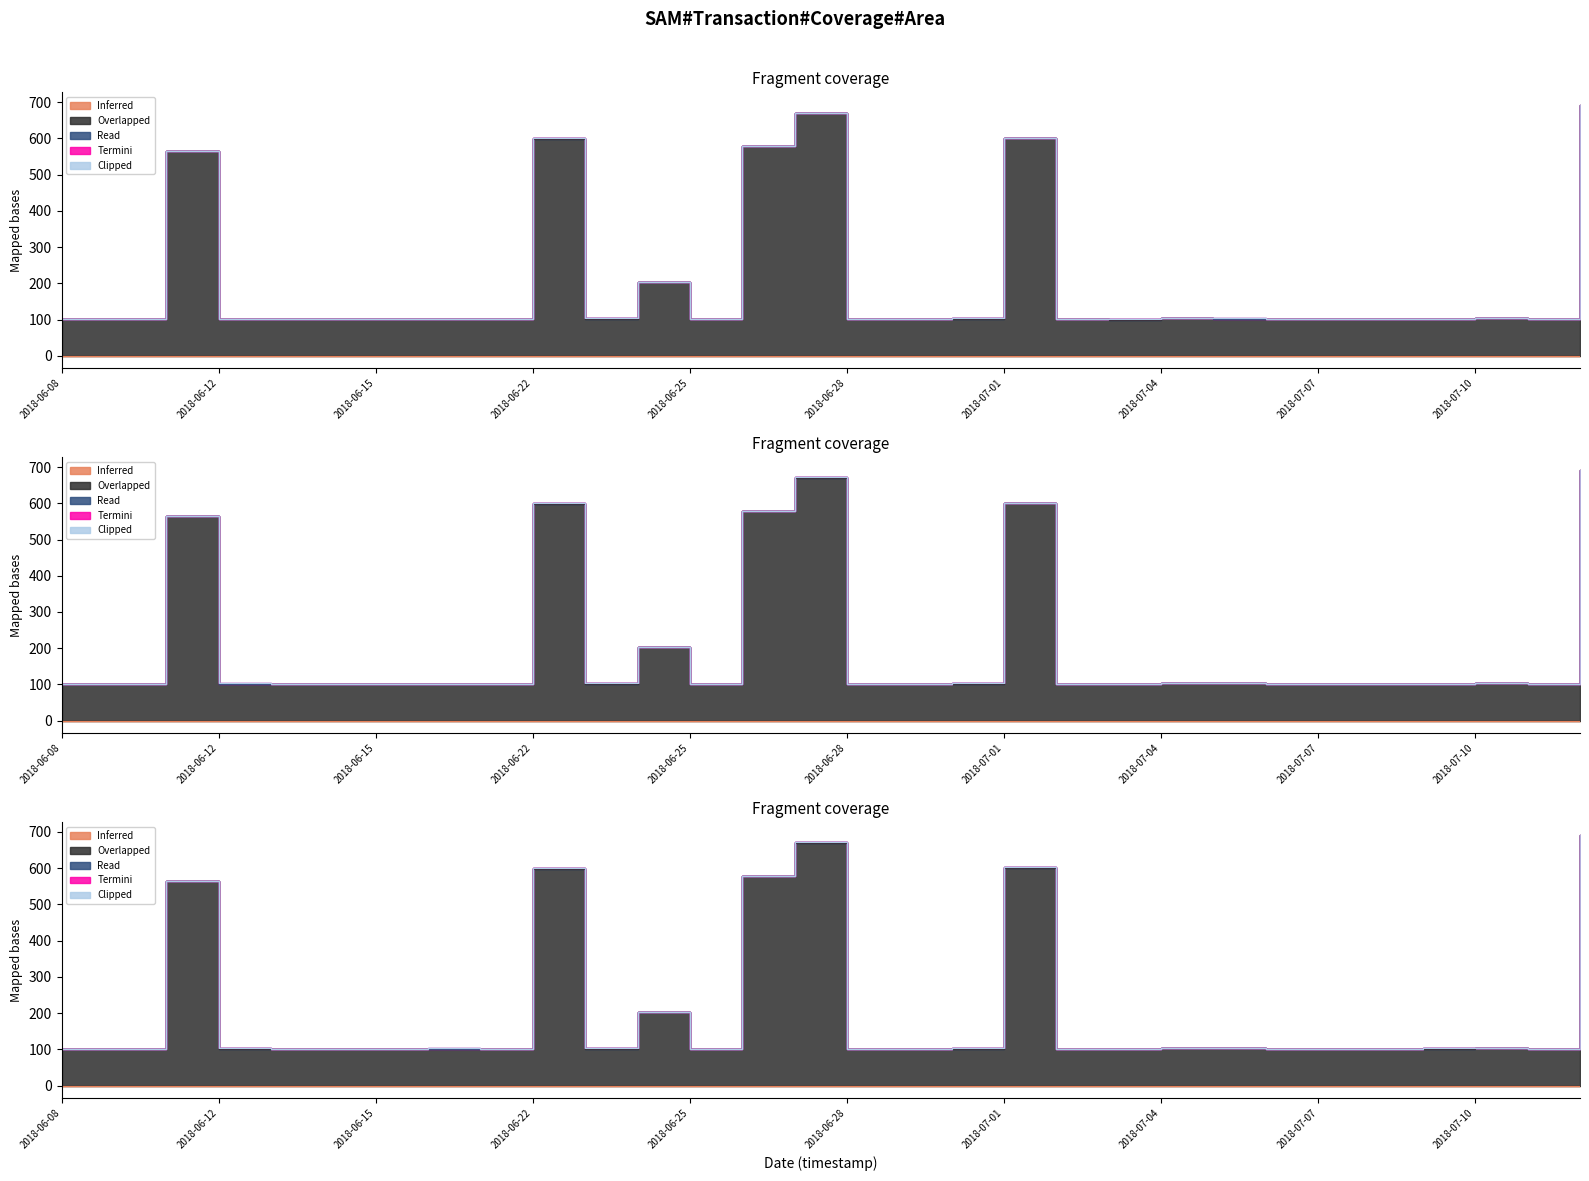

What is the greatest value displayed?

691.4